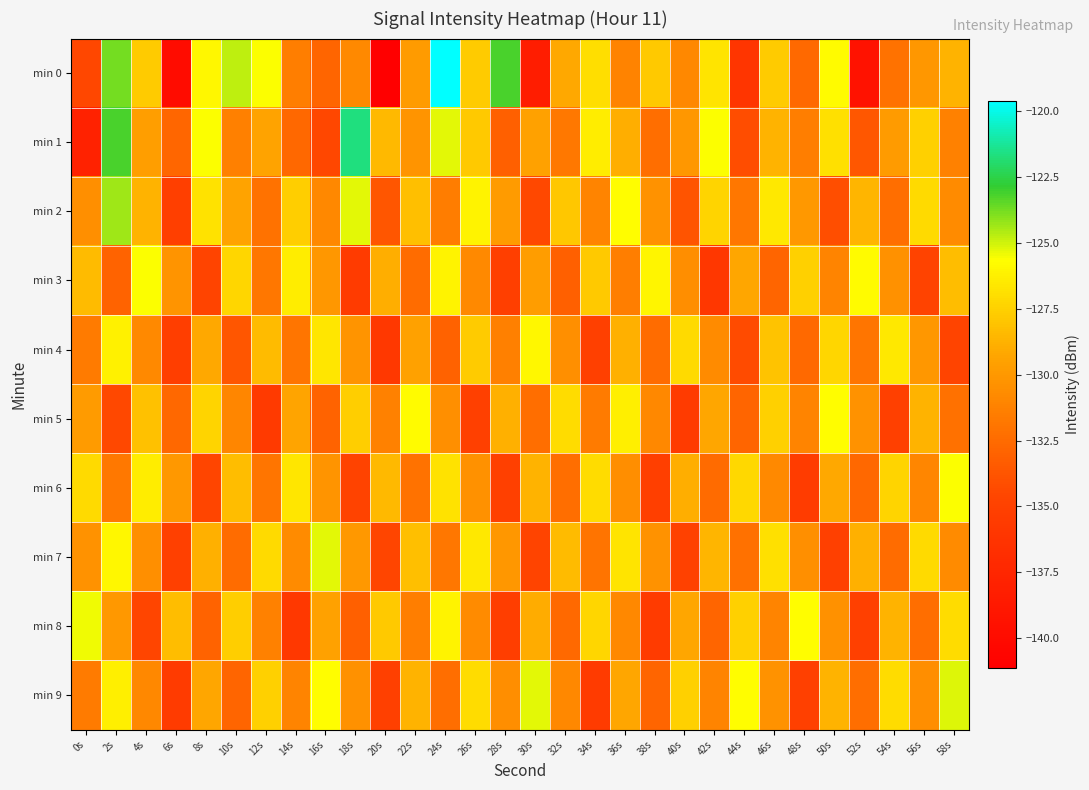

Which category has the lowest value across all series?

20s